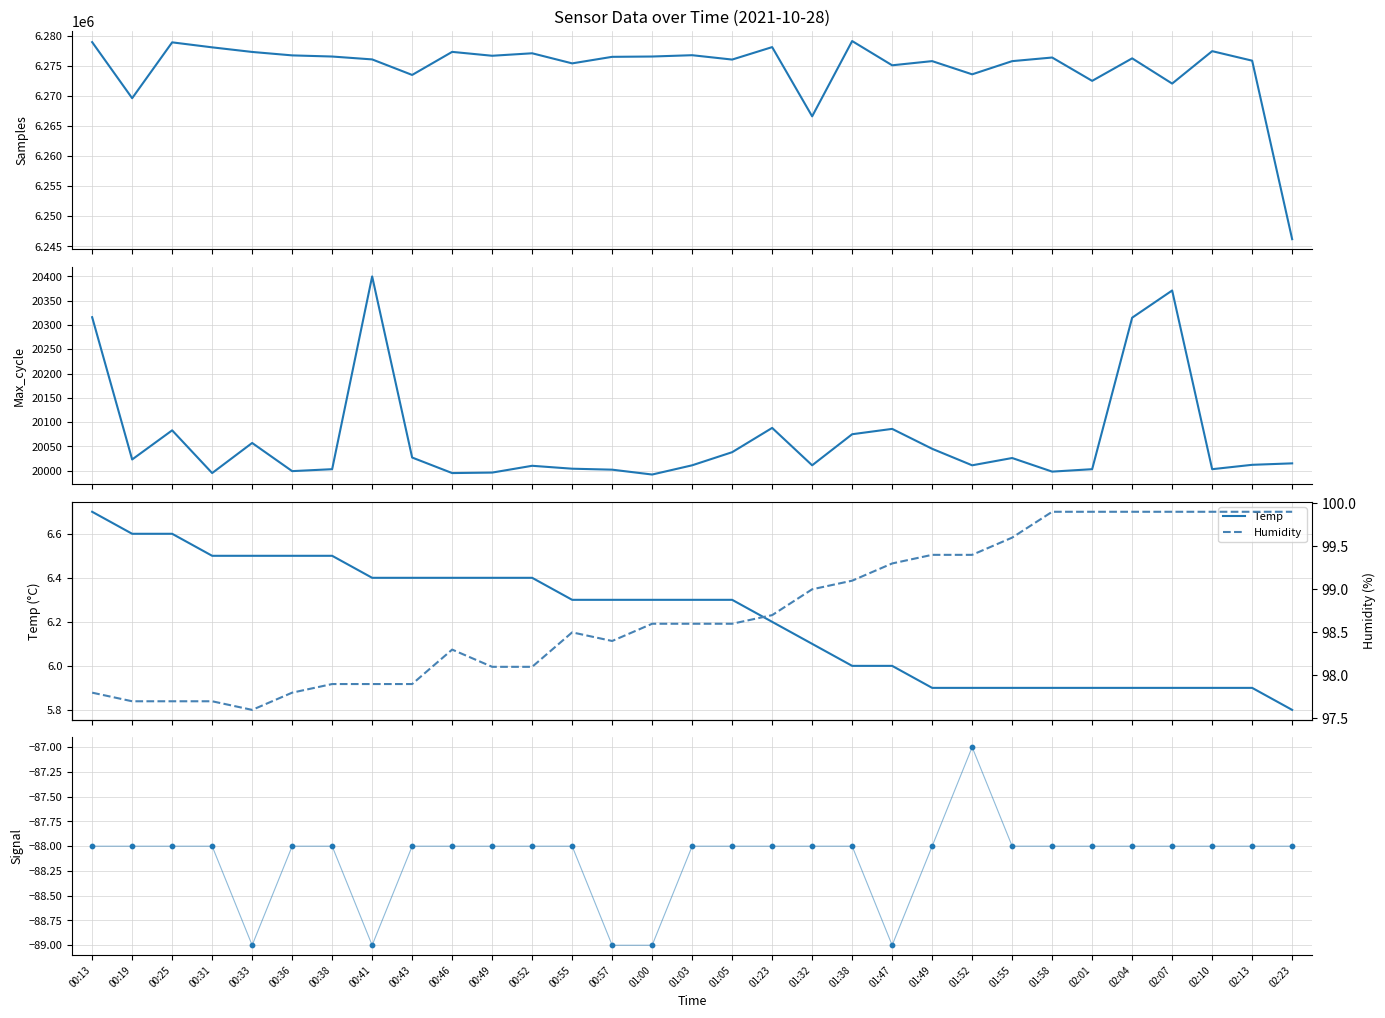

Which series has the largest total across all categories?

Samples